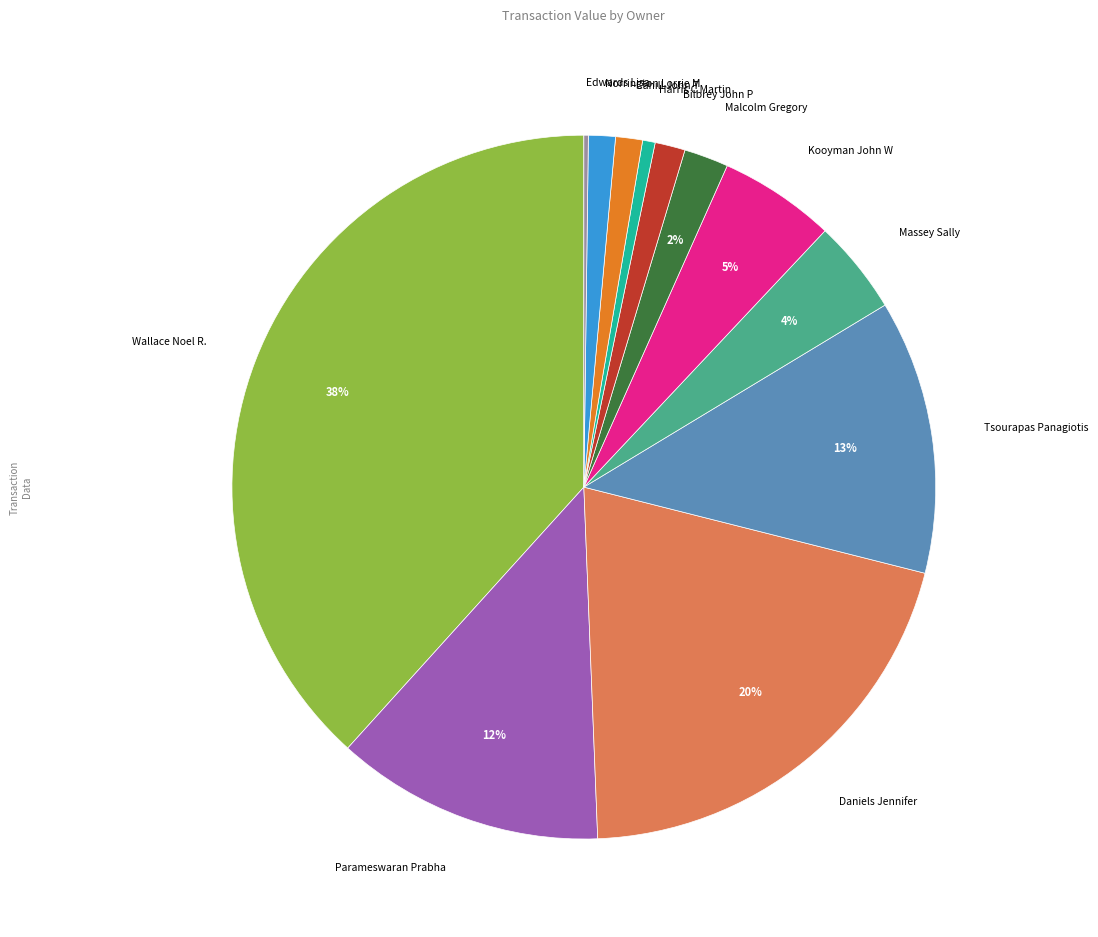

Is there any slice that represents more than half of the pie?

No